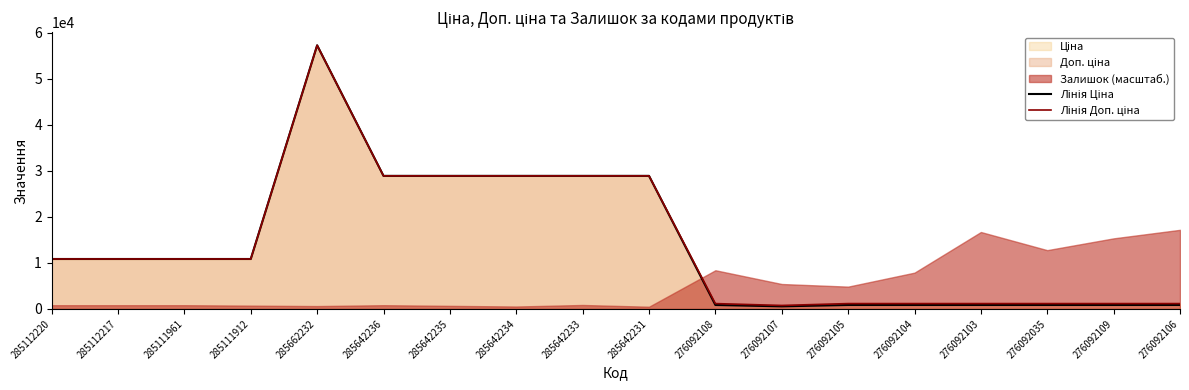

What is the minimum value shown in the chart?

555.1